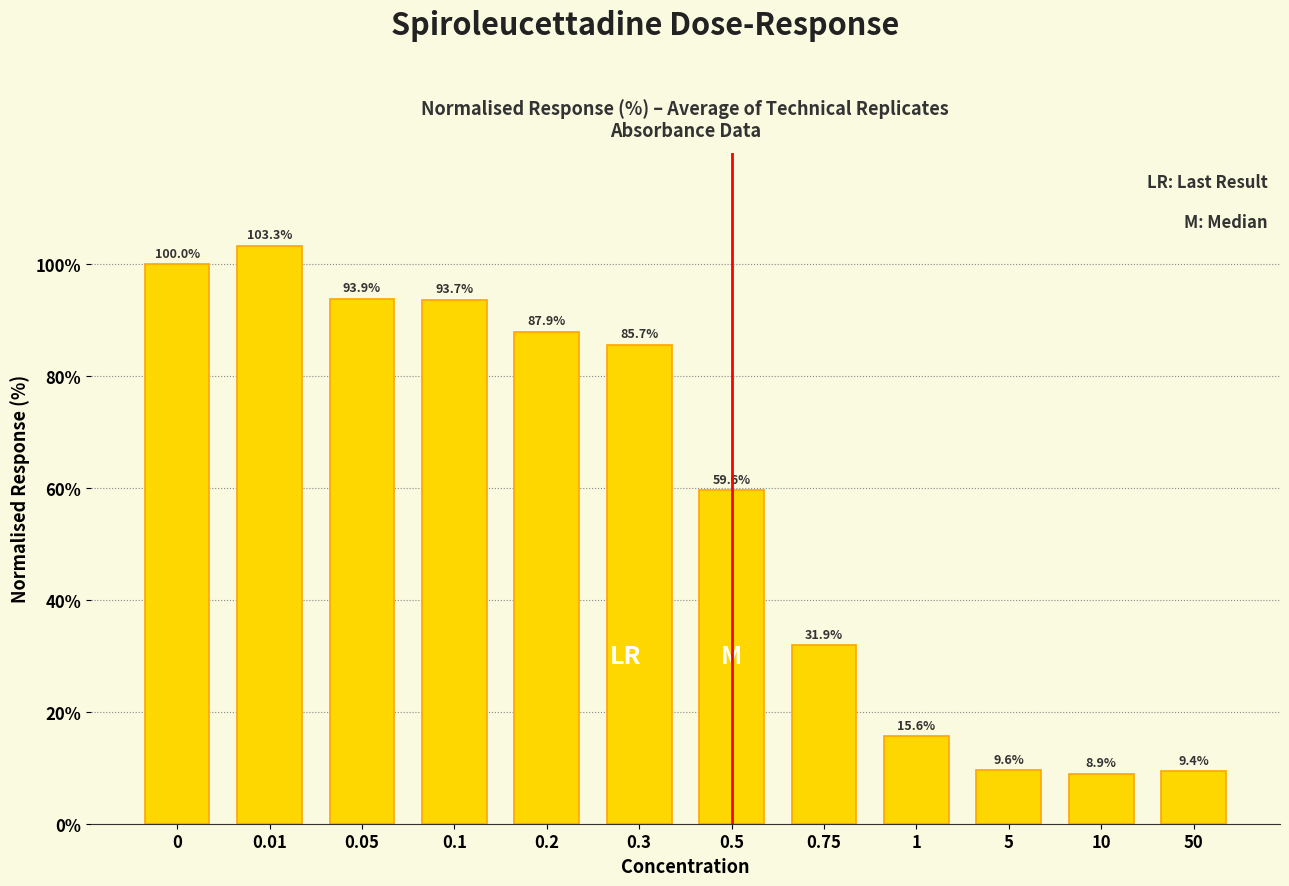

Reading right to left, transcribe all the data shown in this chart.

9.4	8.9	9.6	15.6	31.9	59.6	85.7	87.9	93.7	93.9	103.3	100.0